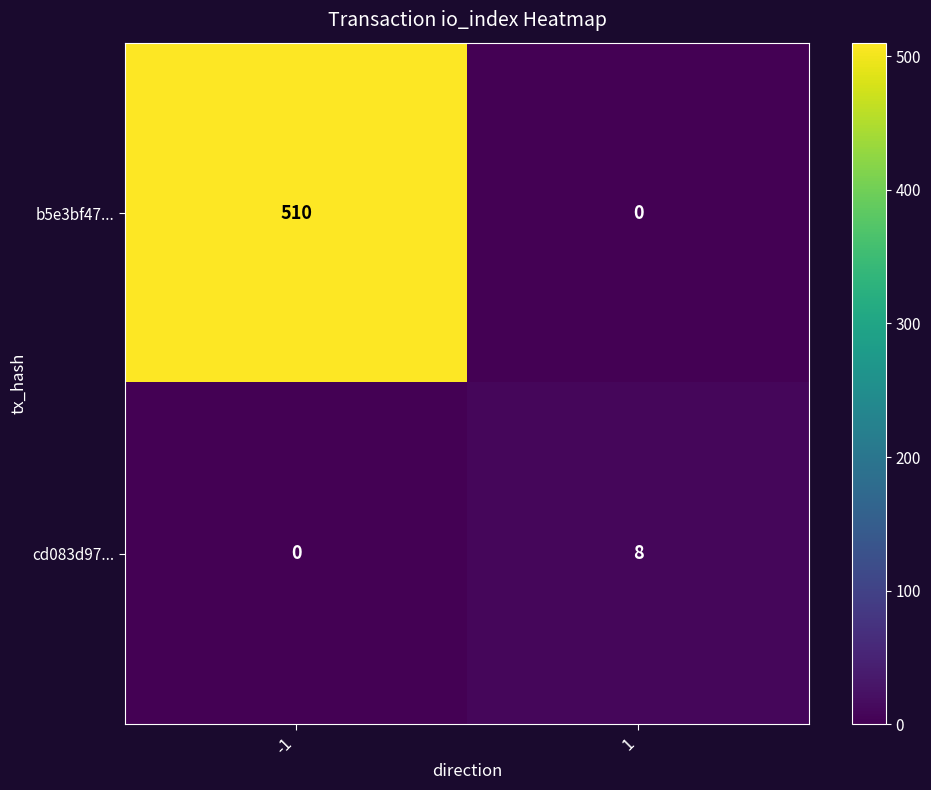

Between -1 and 1, which series saw the biggest shift?

b5e3bf47...